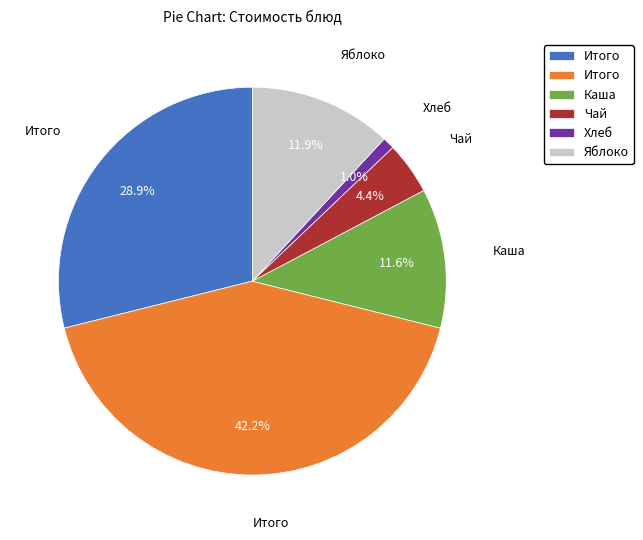

Is there a majority slice in this chart?

No